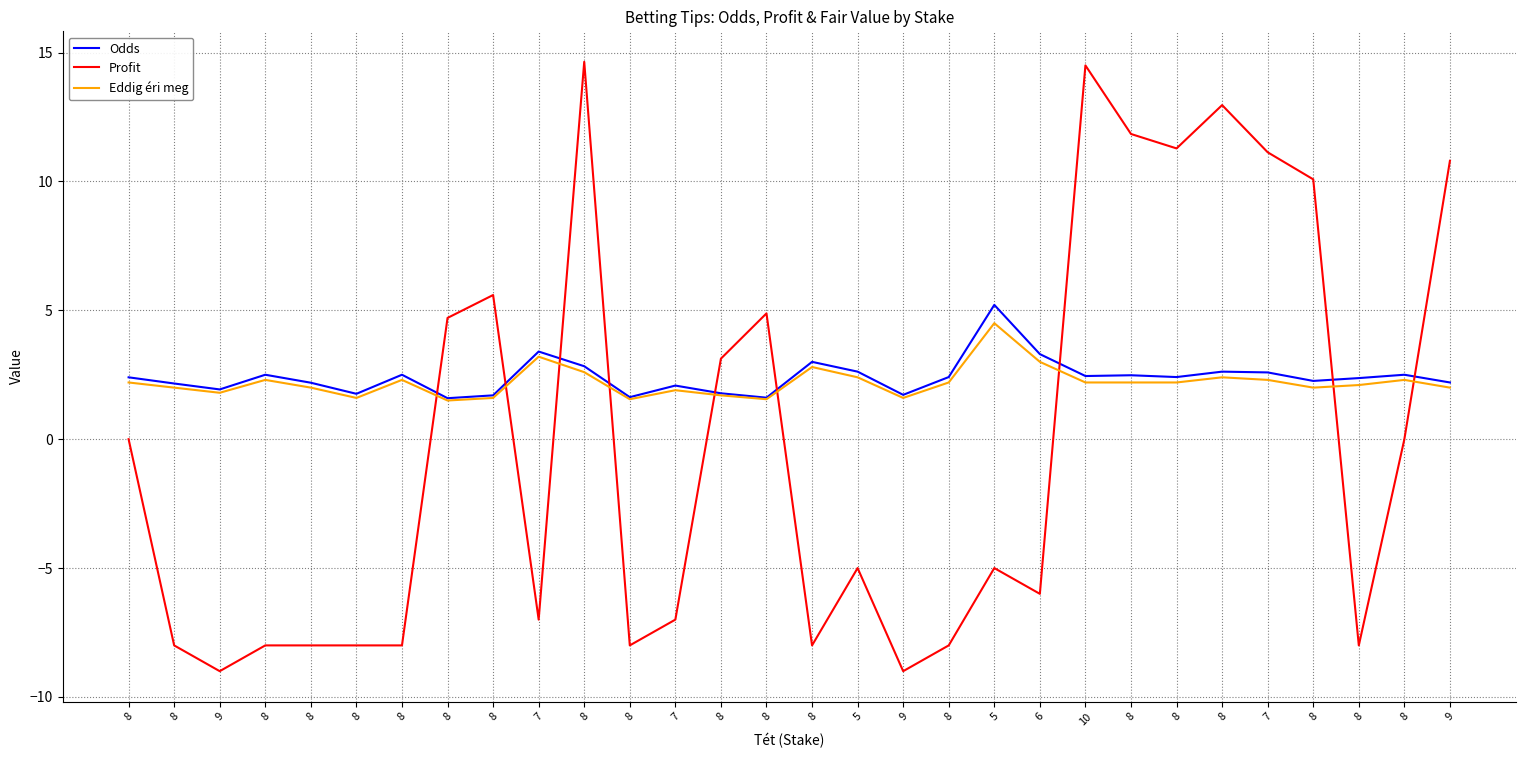

What is the average value of the Odds series?

2.4